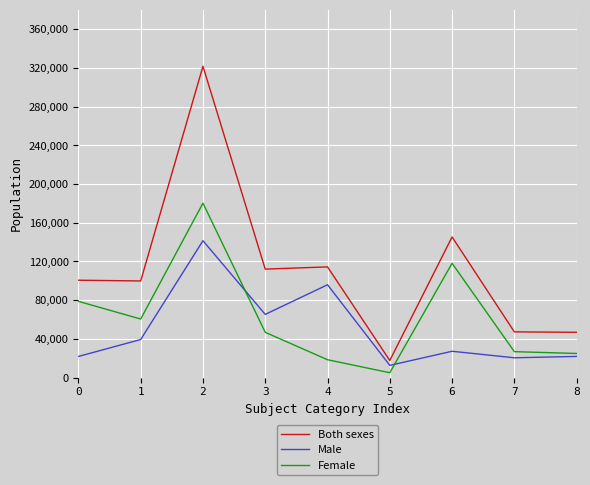

What are all the series names shown in the legend?

Both sexes, Male, Female